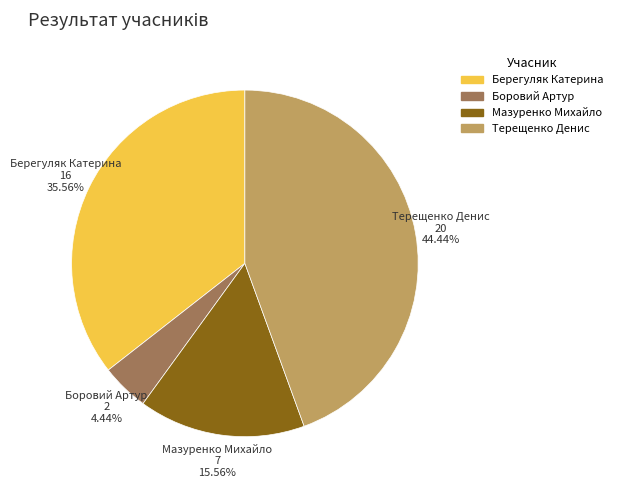

Is the sum of Терещенко Денис and Мазуренко Михайло greater than half?

Yes